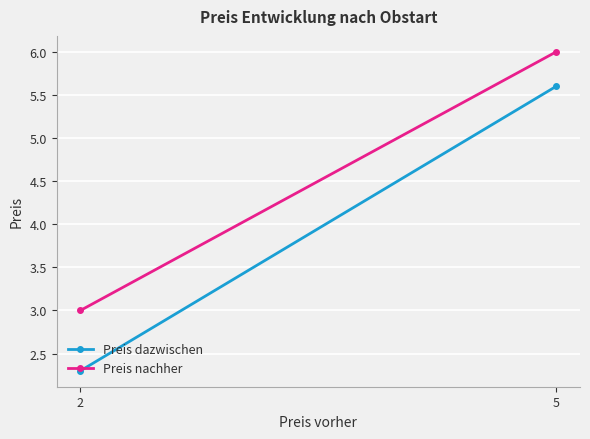

Rank the series at 2 from highest to lowest value.

Preis nachher, Preis dazwischen